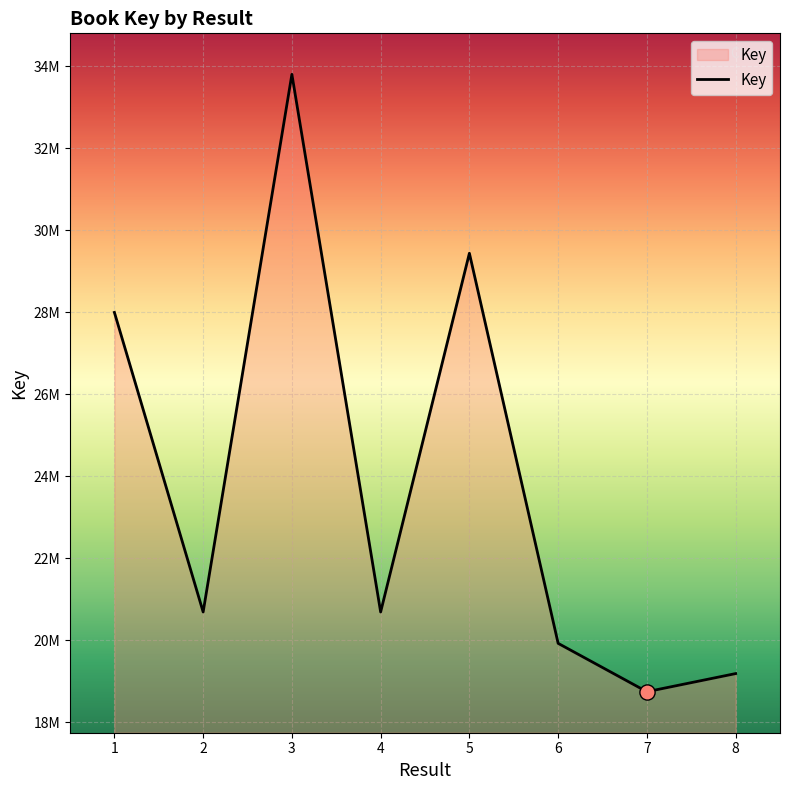

Is this an area chart (filled region under the line)?

Yes